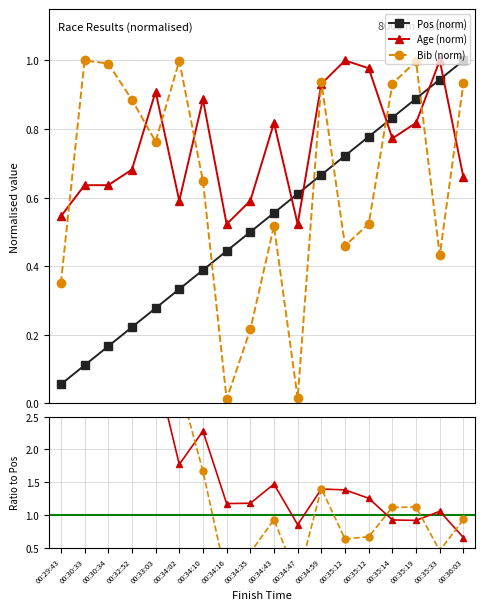

What is the label of the 18th point from the left?

00:36:03